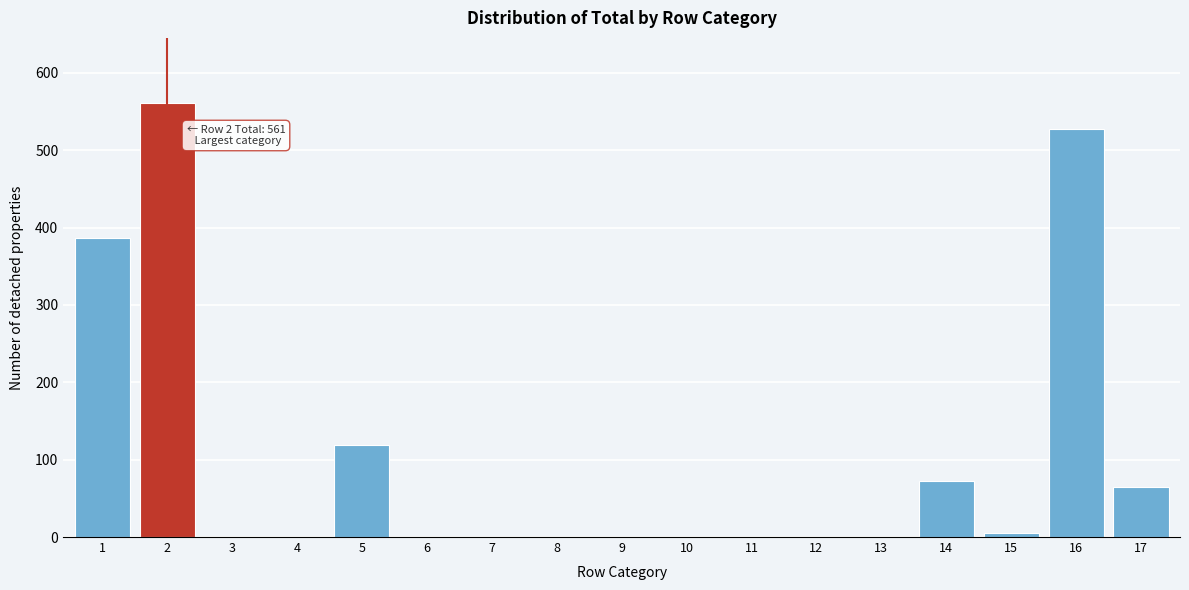

Reading left to right, list all the values displayed in this chart.

1=386	2=561	3=0	4=0	5=119	6=0	7=0	8=0	9=0	10=0	11=0	12=0	13=0	14=73	15=5	16=528	17=65